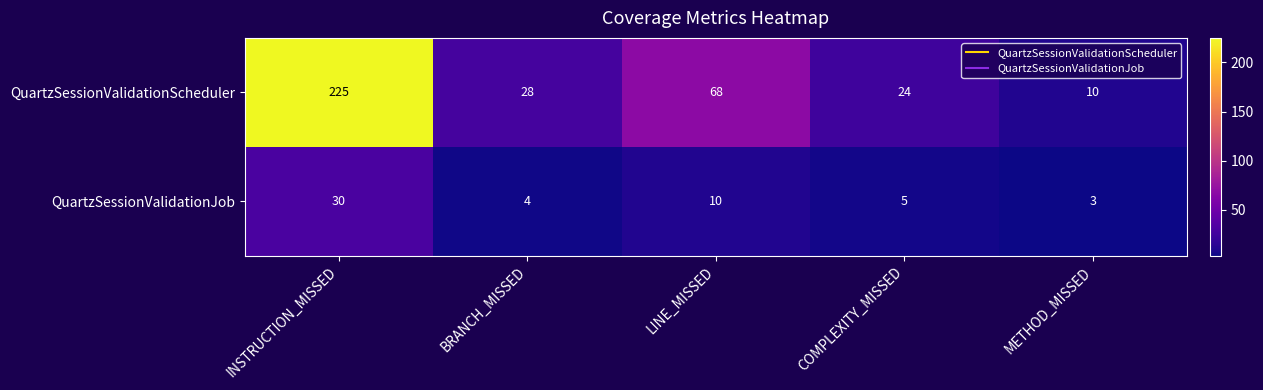

The QuartzSessionValidationScheduler series shows 329 at INSTRUCTION_MISSED. True or false?

False